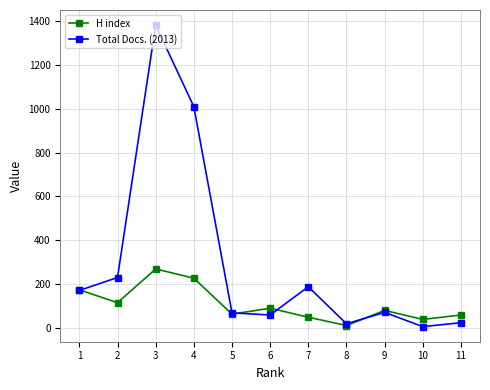

In Total Docs. (2013), how many points are higher than both neighbors (excluding endpoints)?

3